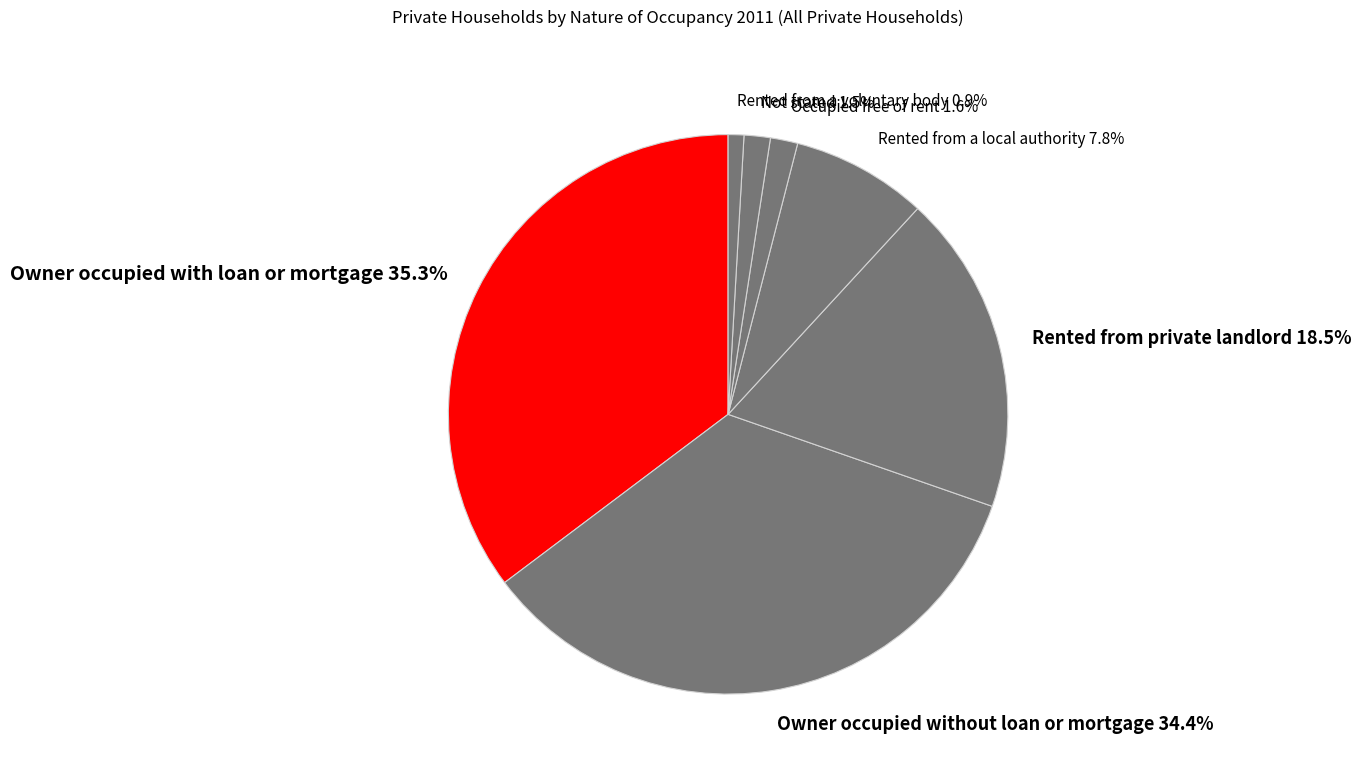

What is the total percentage of Rented from a local authority 7.8% and Owner occupied without loan or mortgage 34.4%?

42.2%